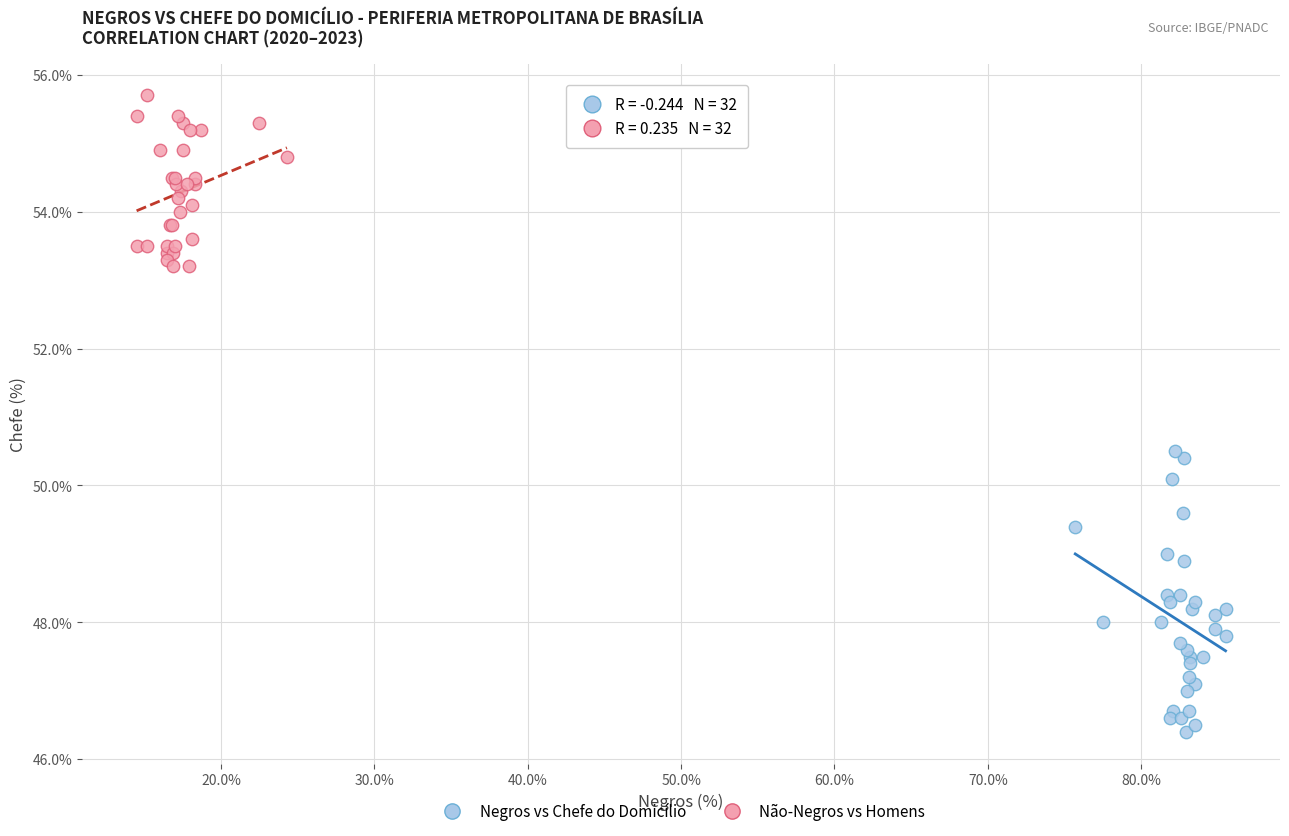

Which series reaches the maximum Y coordinate?

Não-Negros vs Homens